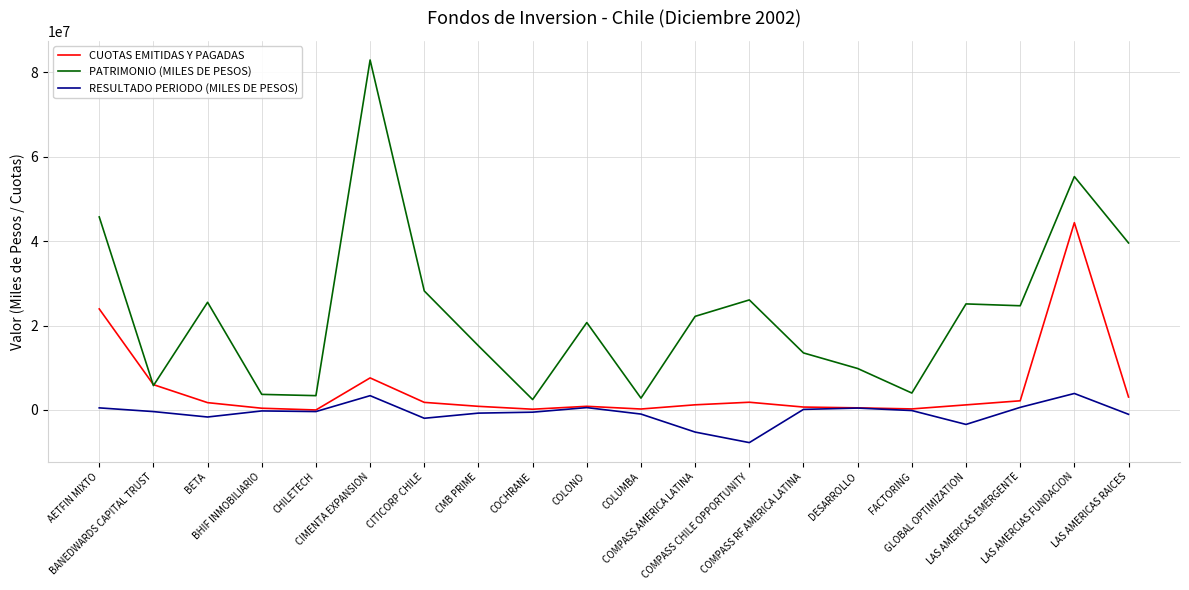

Is the value of PATRIMONIO (MILES DE PESOS) at COMPASS AMERICA LATINA greater than the value of CUOTAS EMITIDAS Y PAGADAS at CITICORP CHILE?

Yes